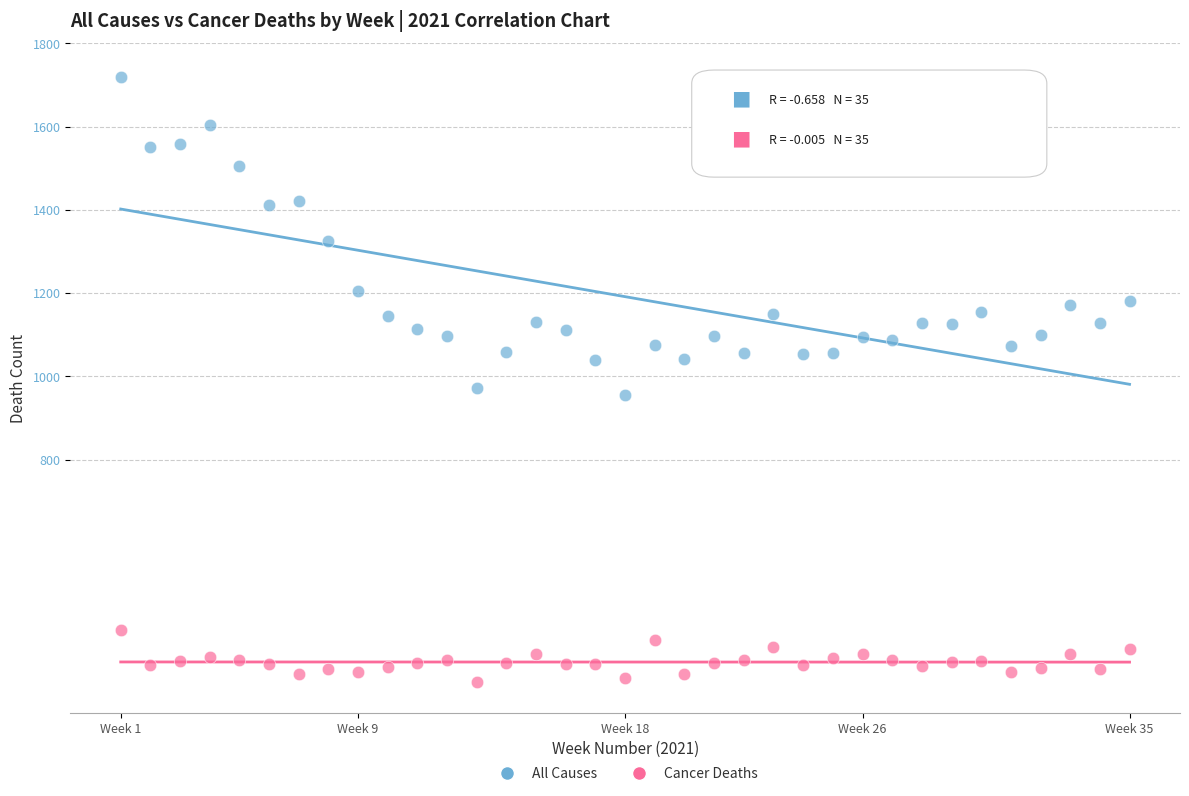

Which series has the widest spread of Y values?

All Causes